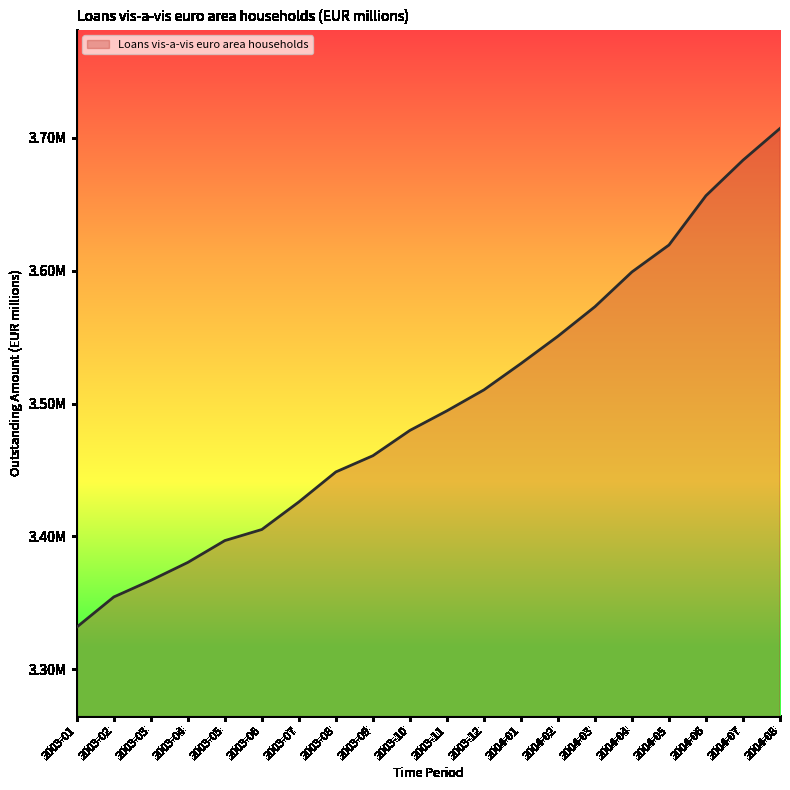

List the labels in order of value, largest first.

2004-08, 2004-07, 2004-06, 2004-05, 2004-04, 2004-03, 2004-02, 2004-01, 2003-12, 2003-11, 2003-10, 2003-09, 2003-08, 2003-07, 2003-06, 2003-05, 2003-04, 2003-03, 2003-02, 2003-01